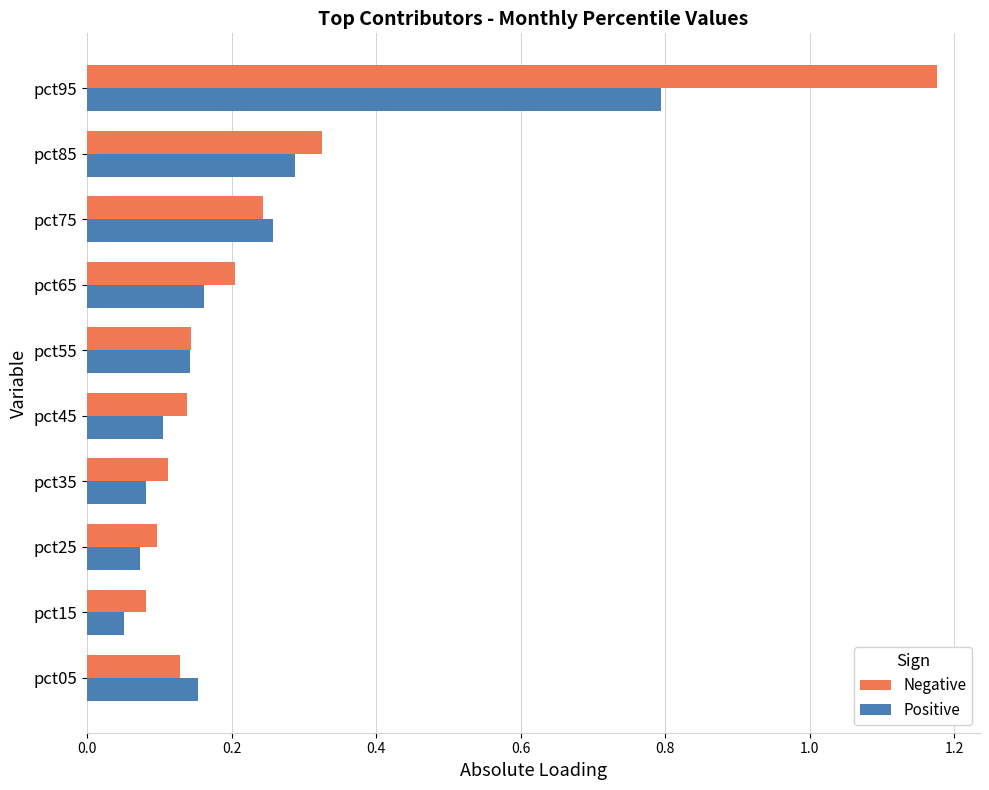

The Positive series shows 0.2 at pct55. True or false?

False